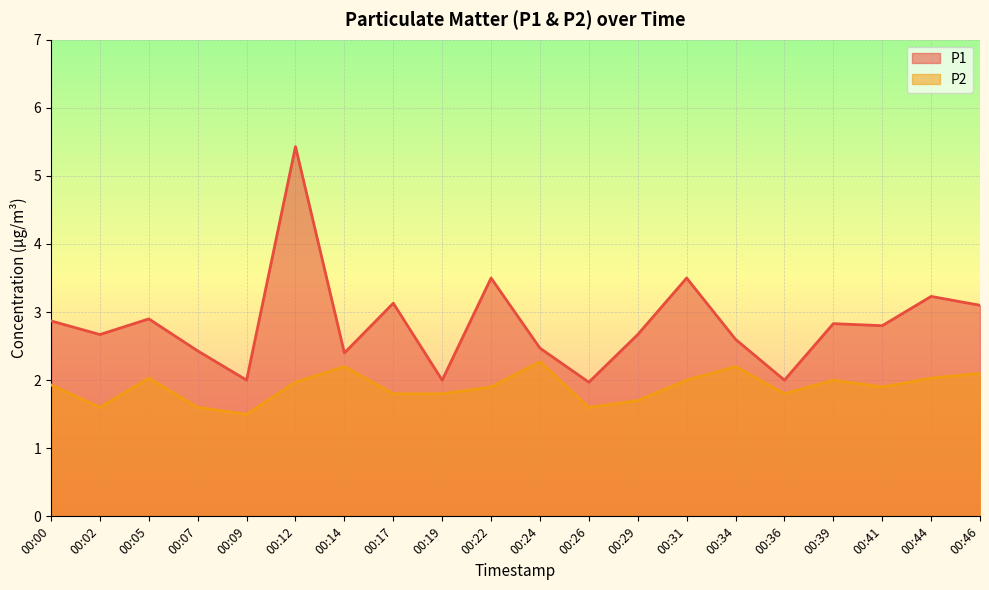

At which category is the sum across all series the highest?

00:12